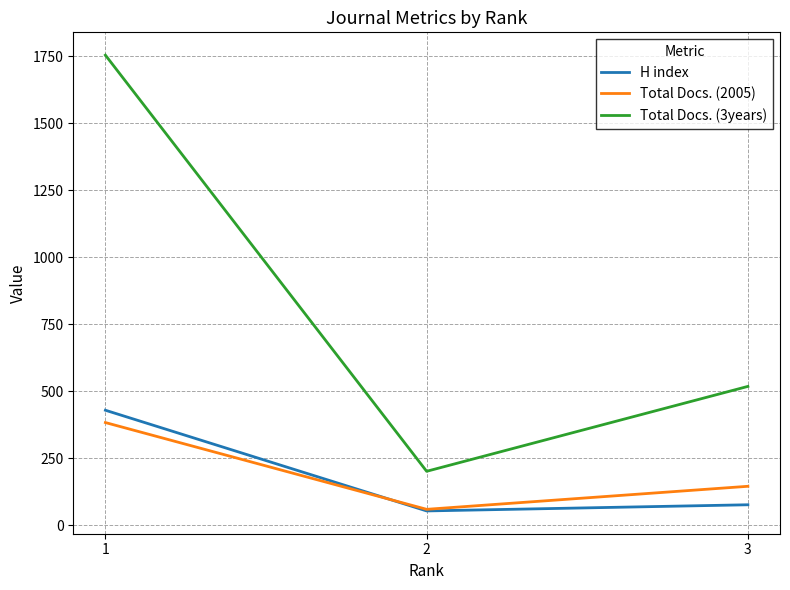

List the labels in order of H index value, largest first.

1, 3, 2